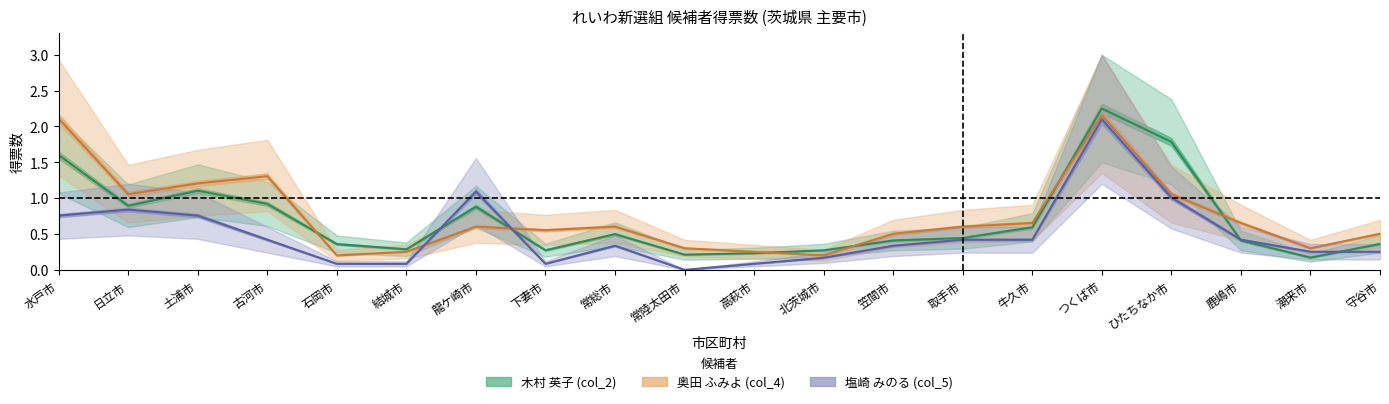

At which label is 奥田 ふみよ (col_4) closest to 1?

日立市